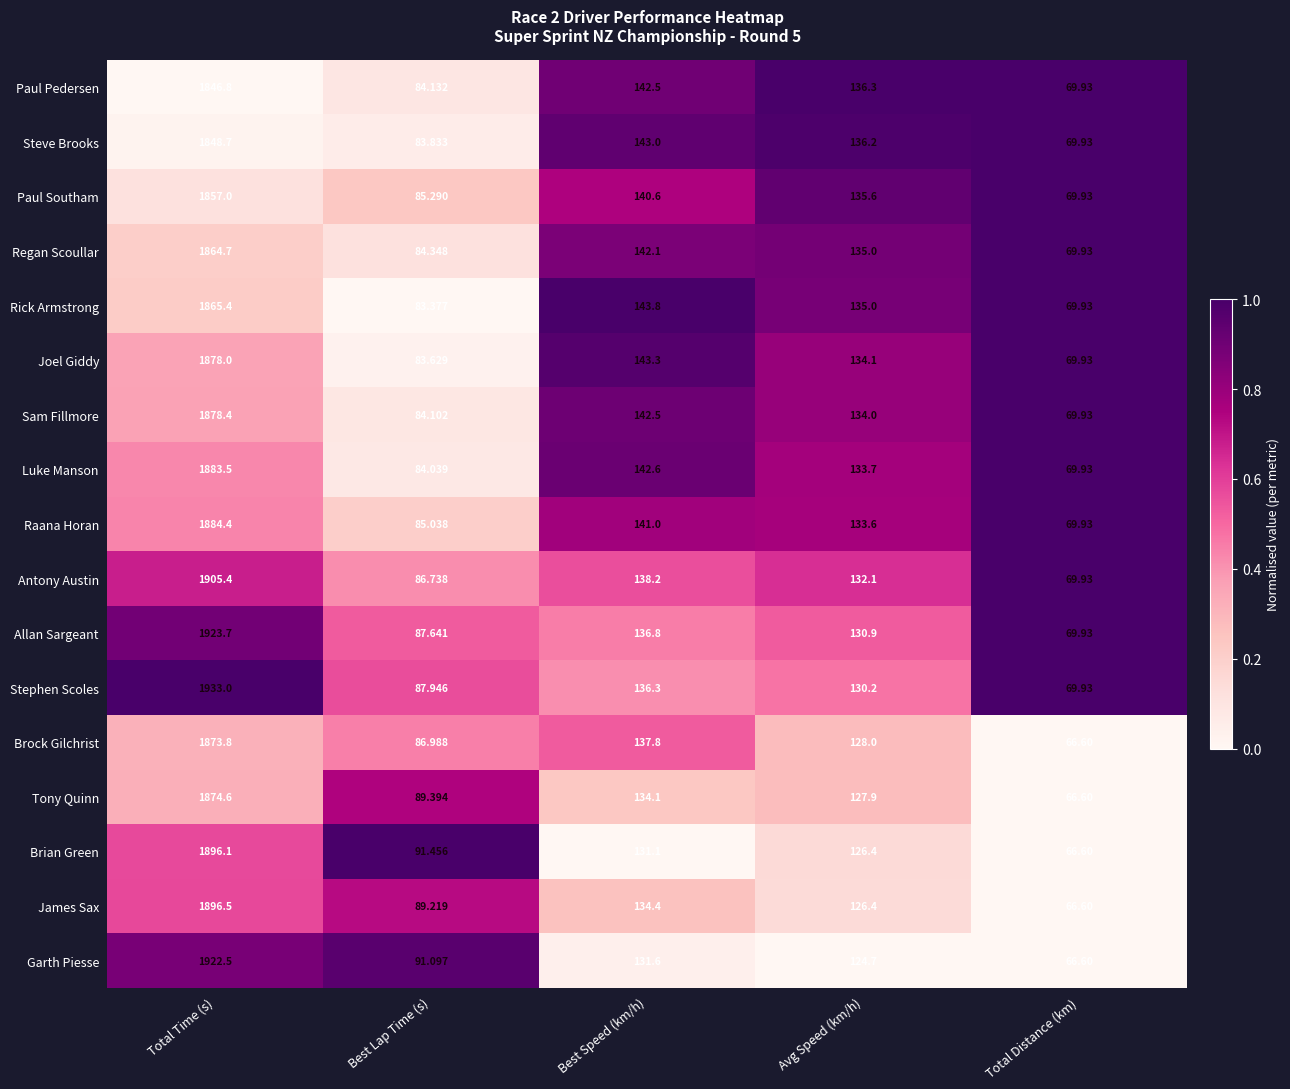

Is the value of Luke Manson at Avg Speed (km/h) greater than the value of Paul Southam at Best Speed (km/h)?

No